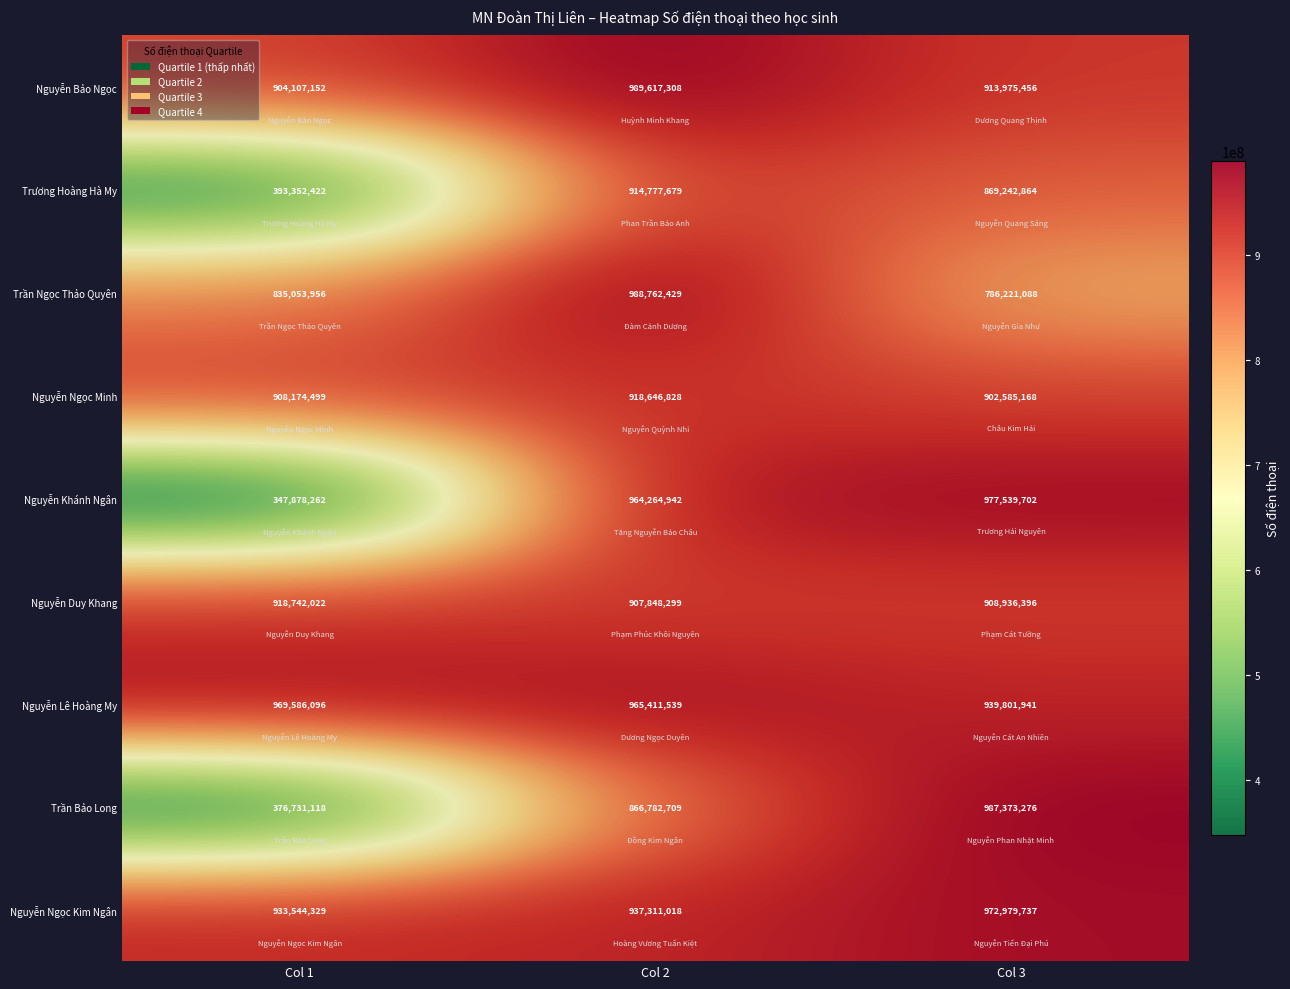

Between Col 2 and Col 3, which series saw the biggest shift?

Trần Ngọc Thảo Quyên